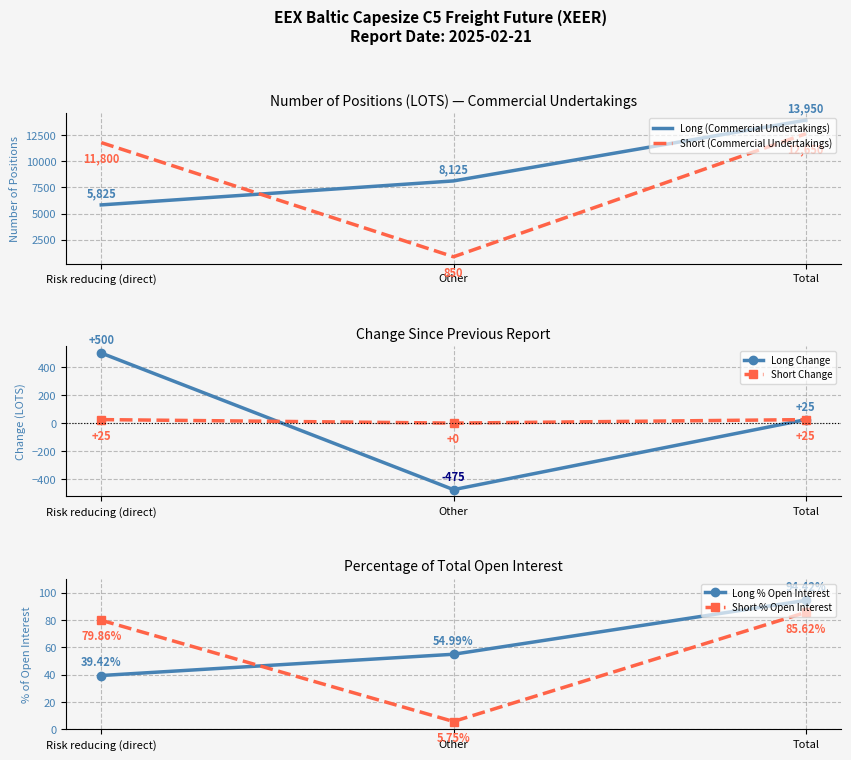

What is the difference between the second highest and minimum values in the Long % Open Interest series?

15.6